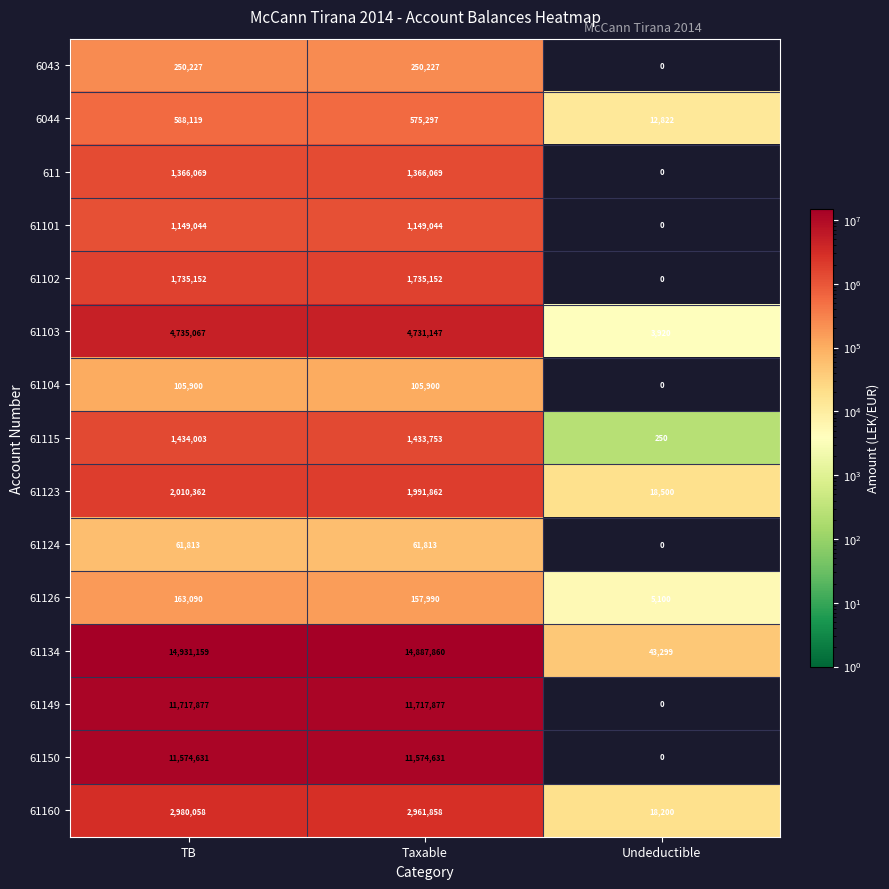

How many data points does each series have?

3